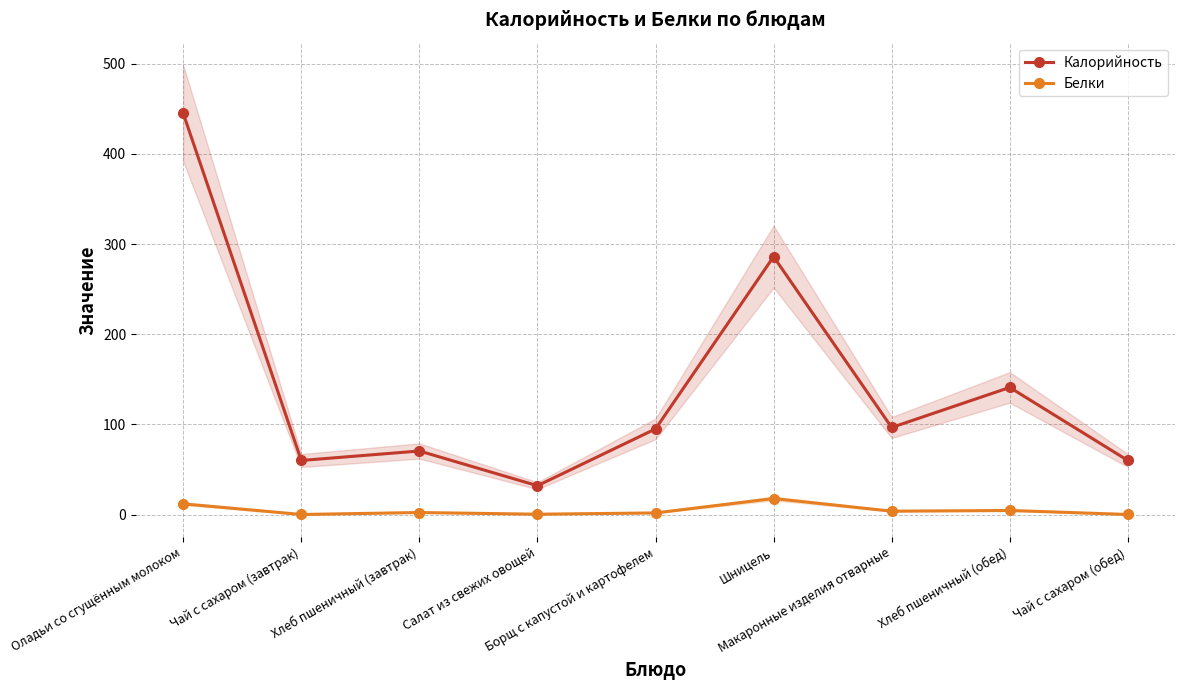

Rank the categories by Калорийность value from lowest to highest.

Салат из свежих овощей, Чай с сахаром (завтрак), Чай с сахаром (обед), Хлеб пшеничный (завтрак), Борщ с капустой и картофелем, Макаронные изделия отварные, Хлеб пшеничный (обед), Шницель, Оладьи со сгущённым молоком